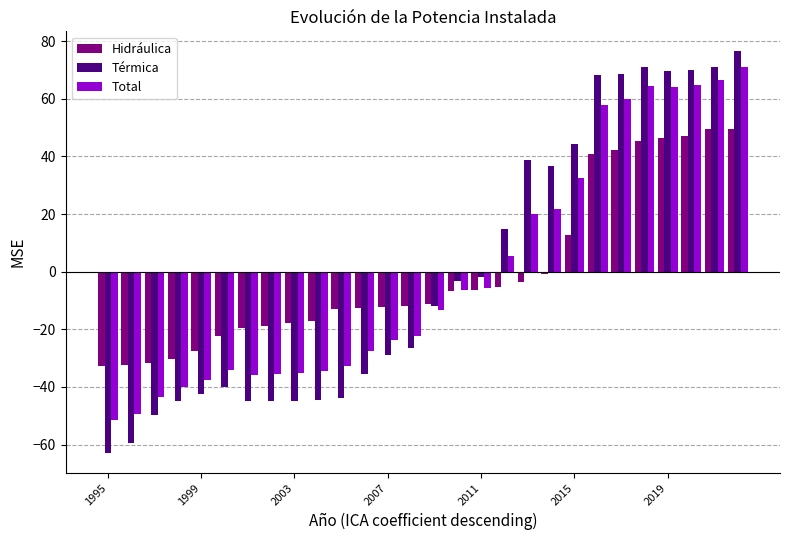

What is the lowest value of the Térmica series?

-62.9